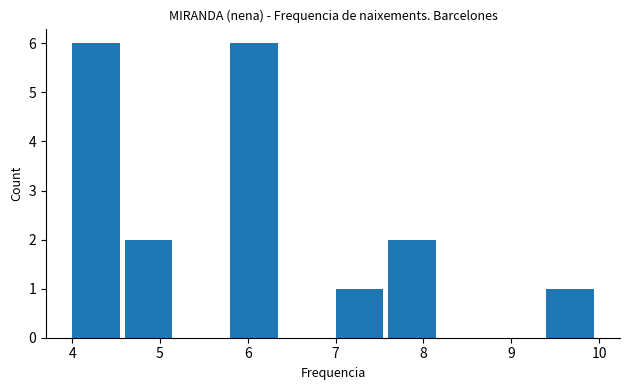

Reading left to right, transcribe this chart: for each bar, give the range it covers on the x-axis and its height. The values are not printed on the chart, so give them approximately, as read against the axis.

4.0 to 4.6: 6
4.6 to 5.2: 2
5.2 to 5.8: 0
5.8 to 6.4: 6
6.4 to 7.0: 0
7.0 to 7.6: 1
7.6 to 8.2: 2
8.2 to 8.8: 0
8.8 to 9.4: 0
9.4 to 10.0: 1